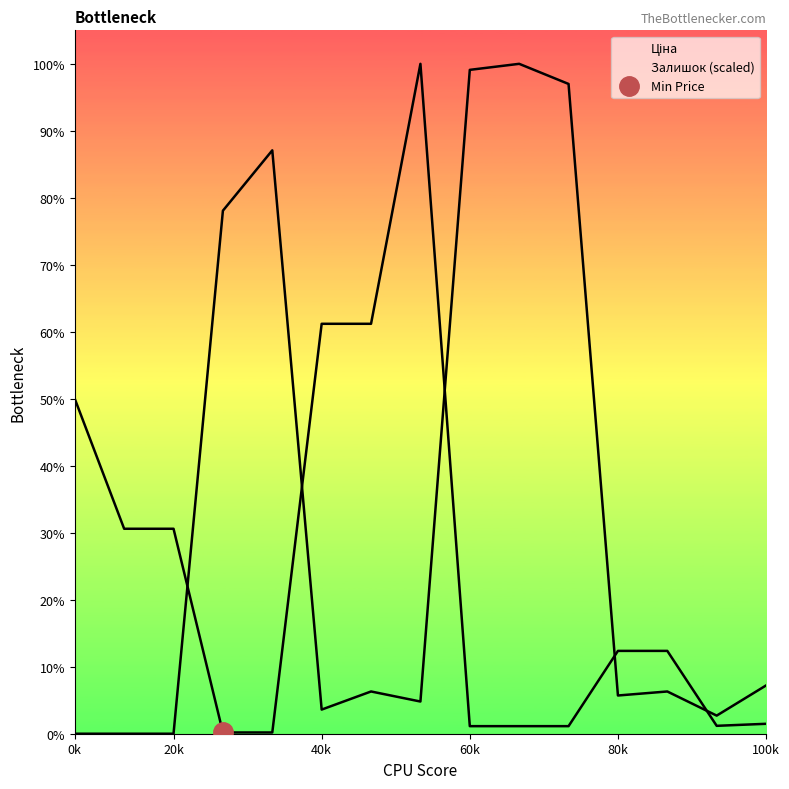

List the series in order of their peak value, highest first.

Ціна, Залишок (scaled)